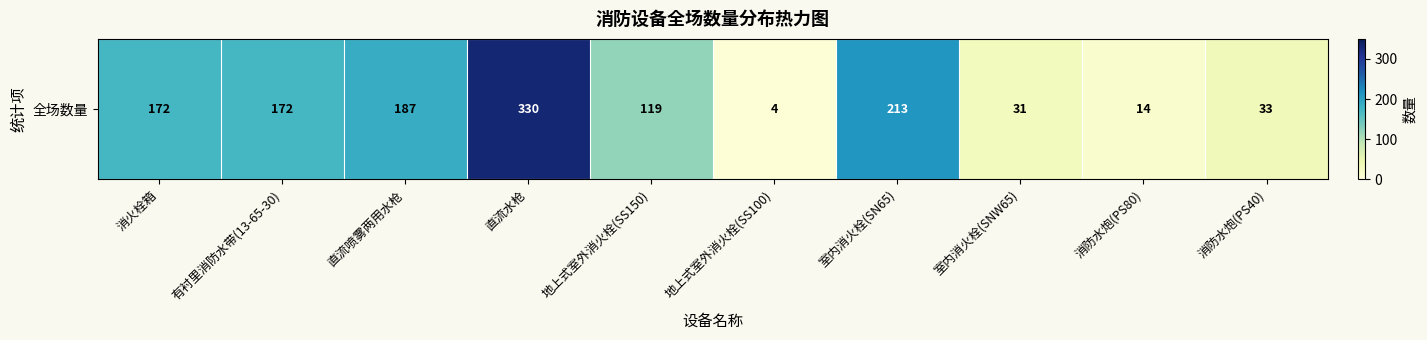

Which has a higher value, 有衬里消防水带(13-65-30) or 直流水枪?

直流水枪